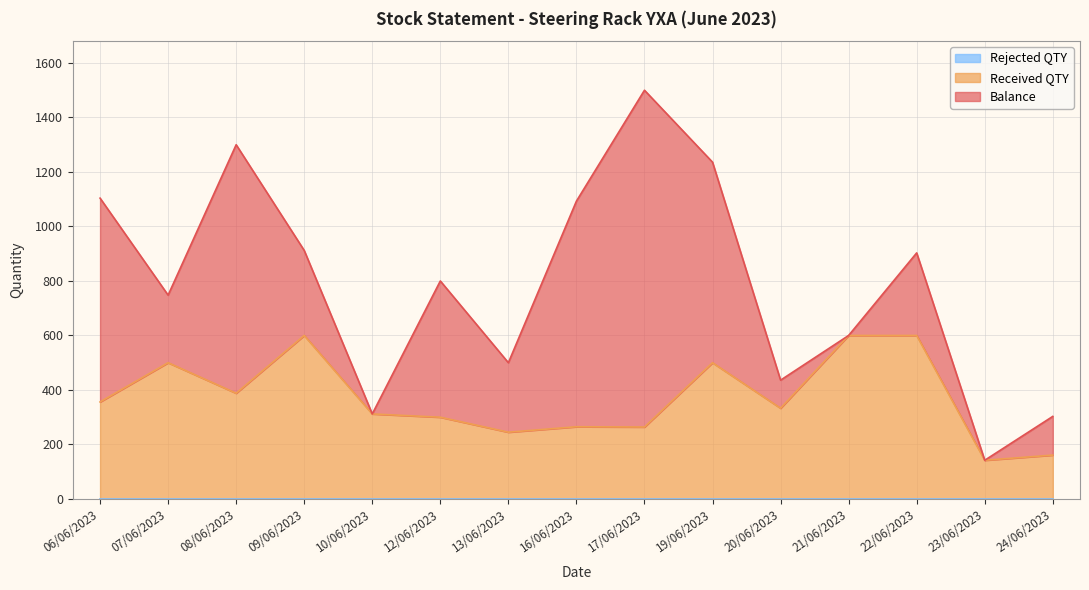

Does the chart have visible grid lines?

Yes